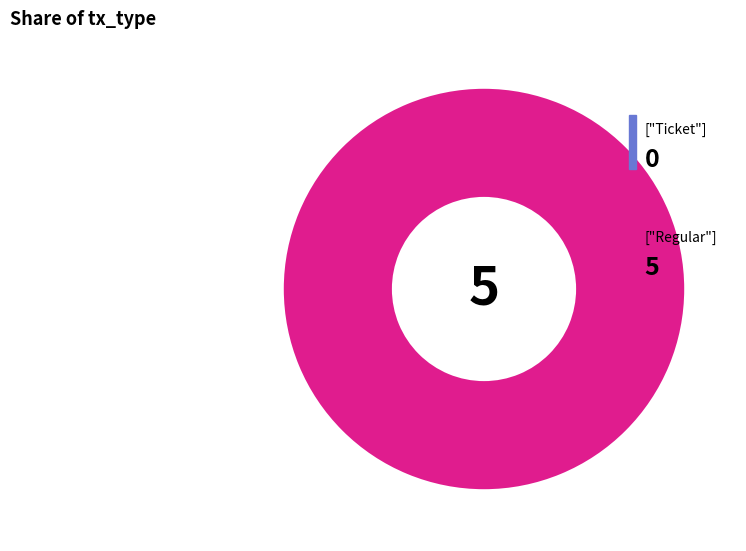

How many slices are in this pie chart?

2